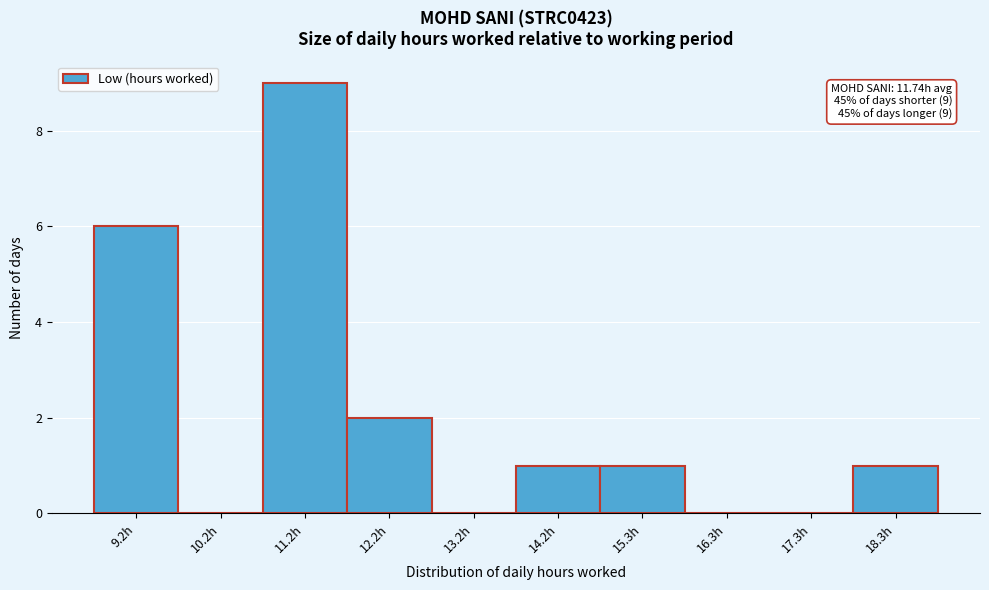

Reading right to left, transcribe all the data shown in this chart.

18.3h=1	17.3h=0	16.3h=0	15.3h=1	14.2h=1	13.2h=0	12.2h=2	11.2h=9	10.2h=0	9.2h=6